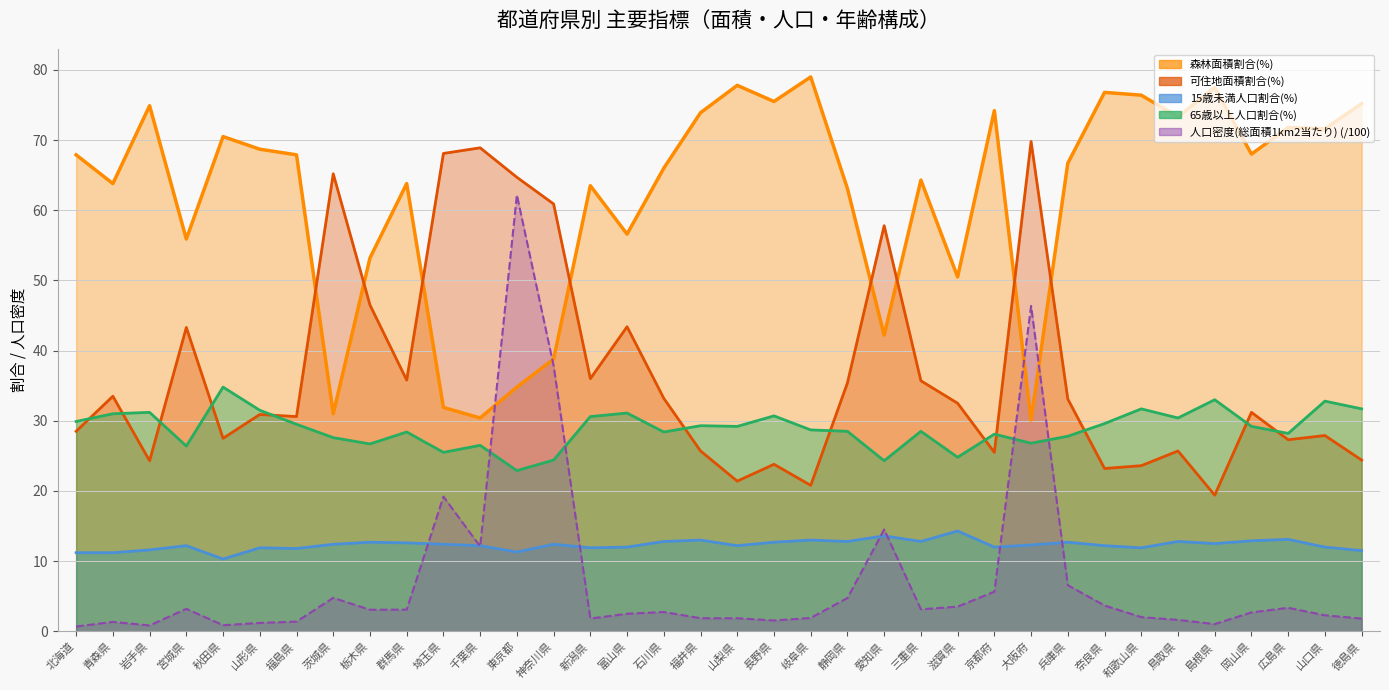

How many lines are shown in the chart?

5